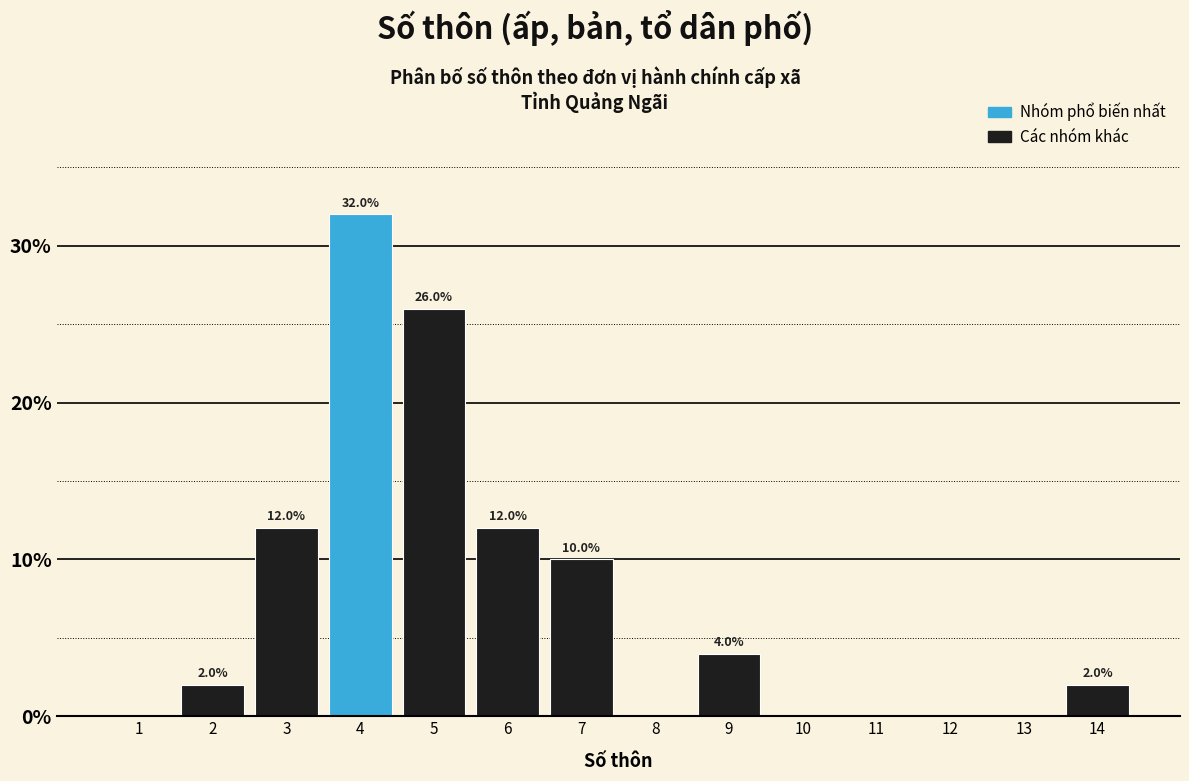

Which range on the x-axis has the tallest bar?

3.5 to 4.5